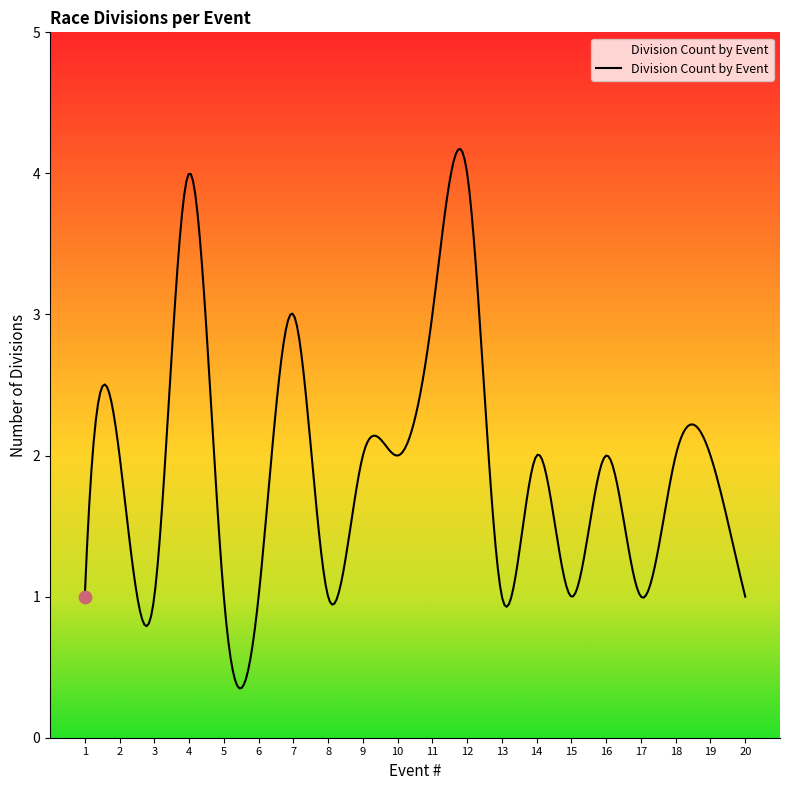

What is the maximum value shown in the chart?

4.2